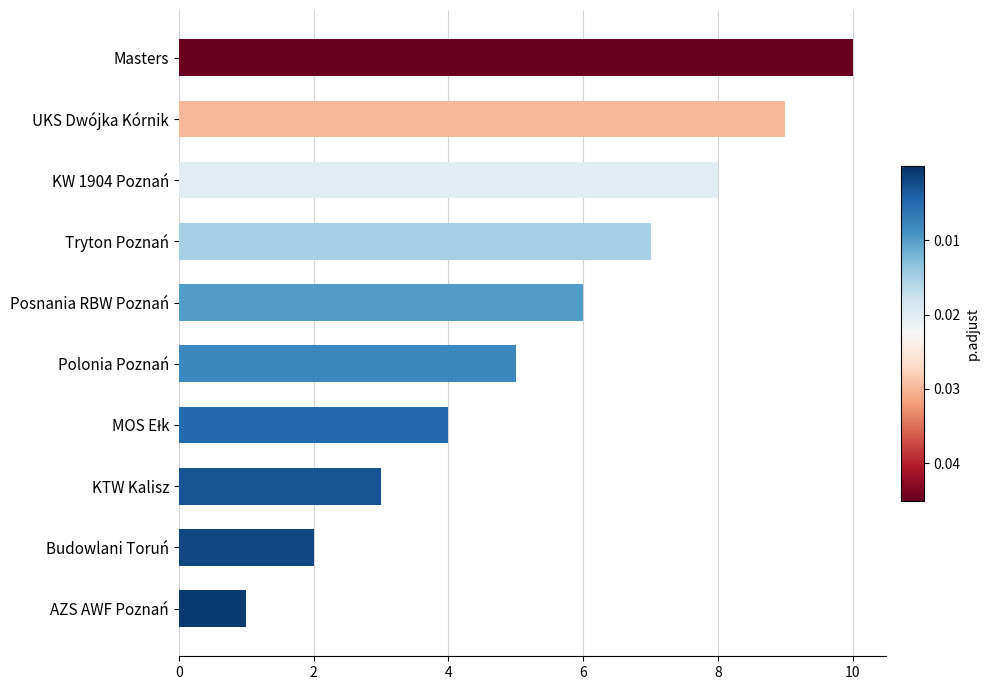

At which category does the chart reach its peak across all series?

Masters